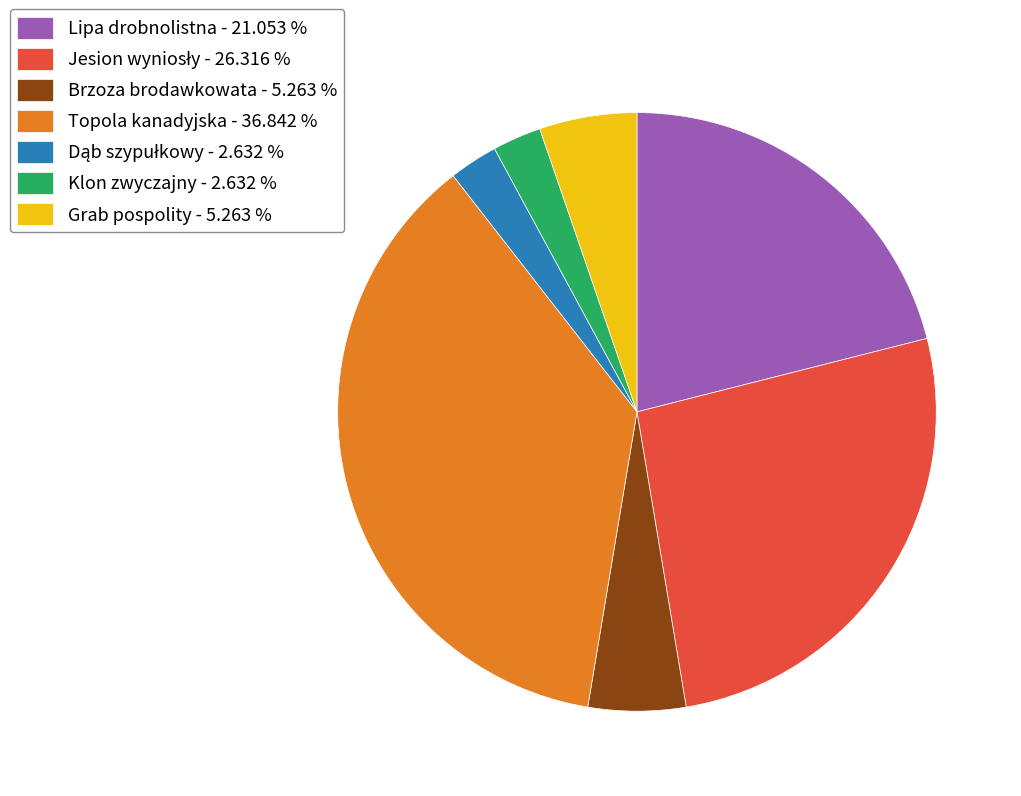

Which has a higher value, Grab pospolity - 5.263 % or Lipa drobnolistna - 21.053 %?

Lipa drobnolistna - 21.053 %